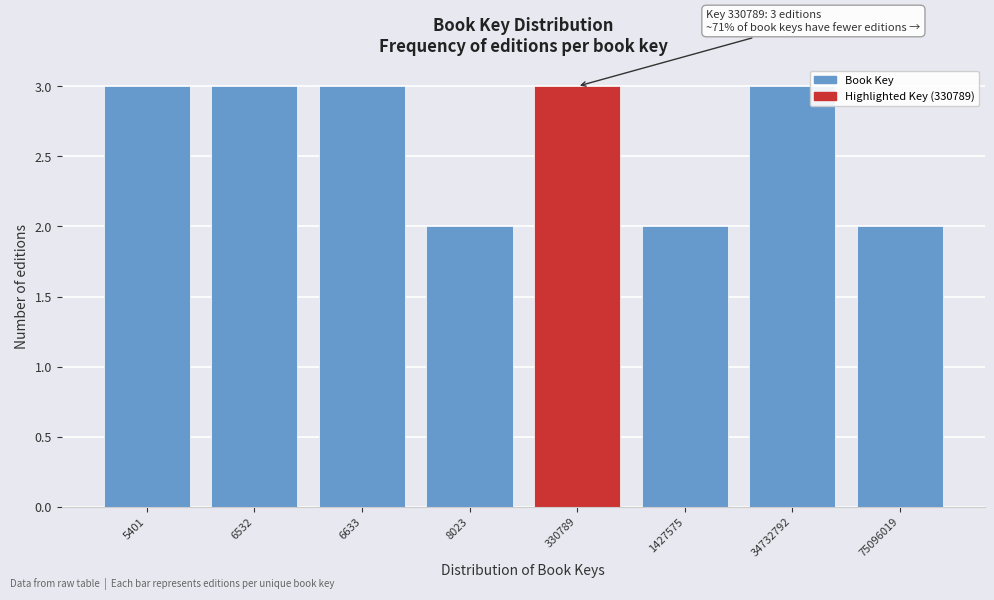

Reading left to right, what are all the values shown in this chart?

3	3	3	2	3	2	3	2